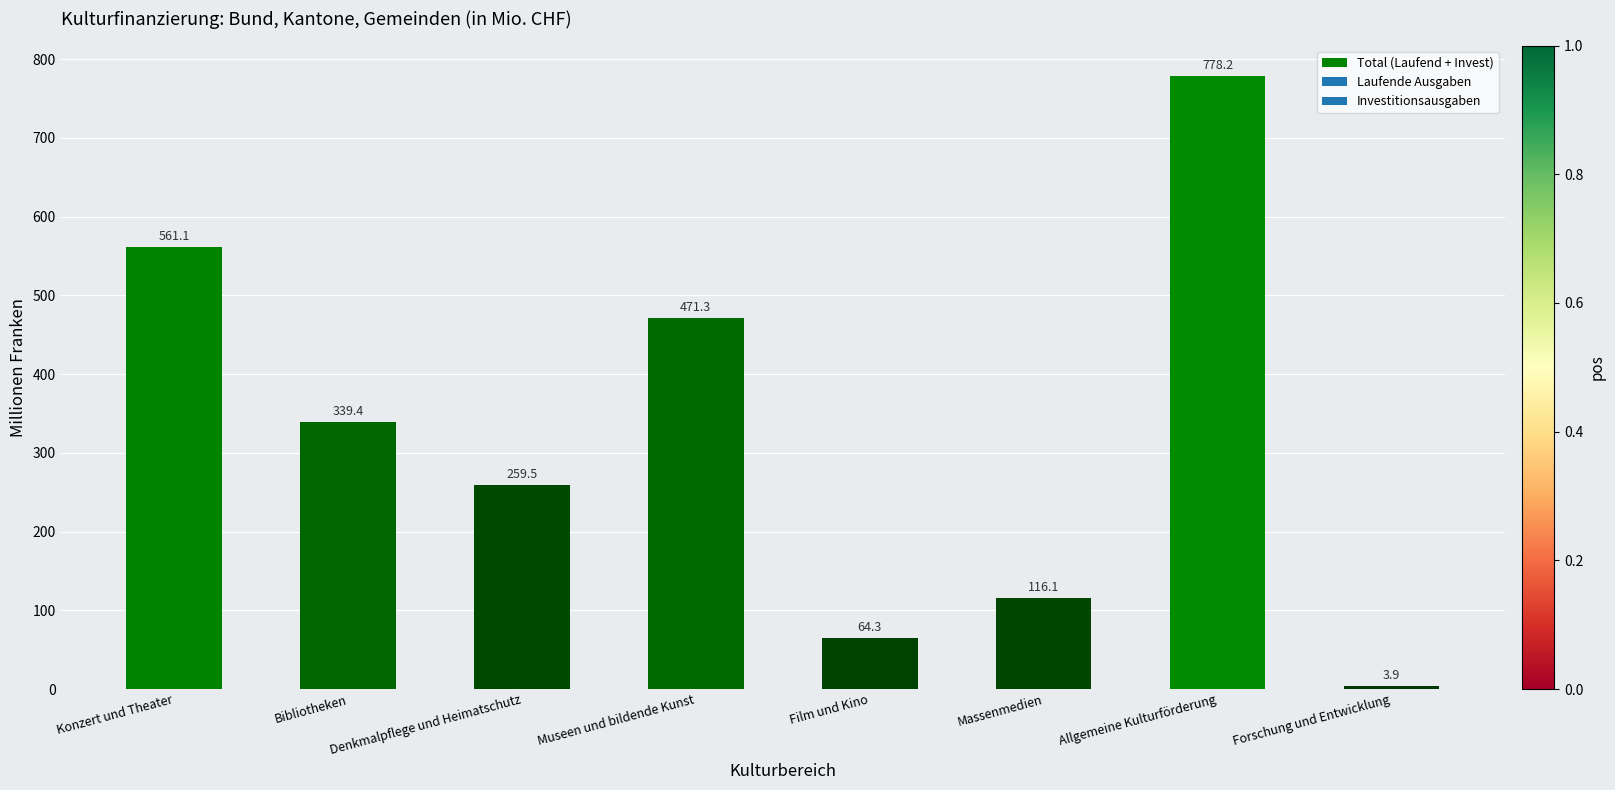

What is the difference between the second highest and minimum values?

557.2